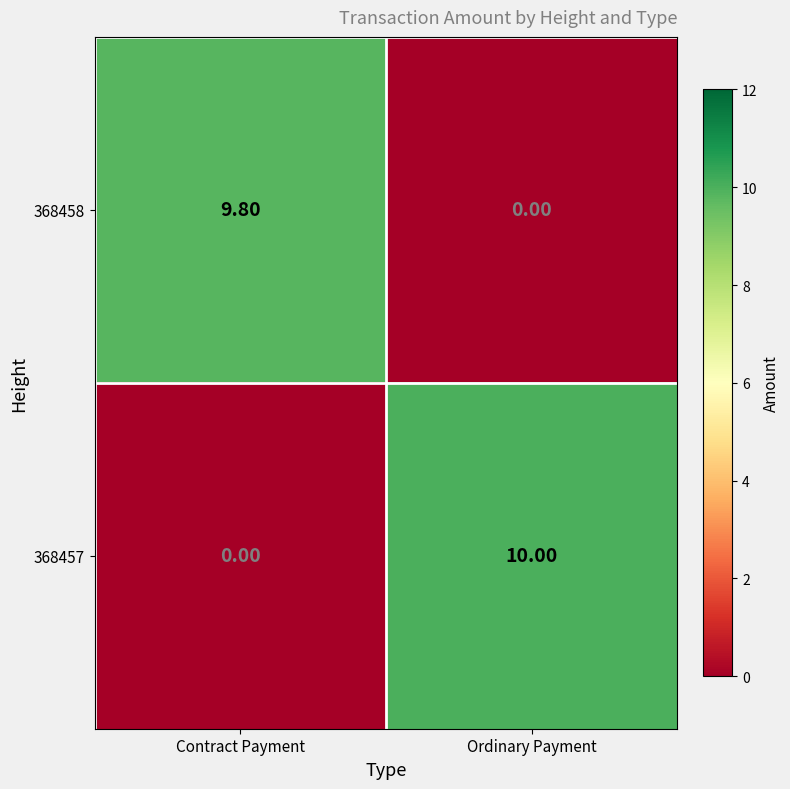

Where is 368458 nearest to the value 4?

Ordinary Payment